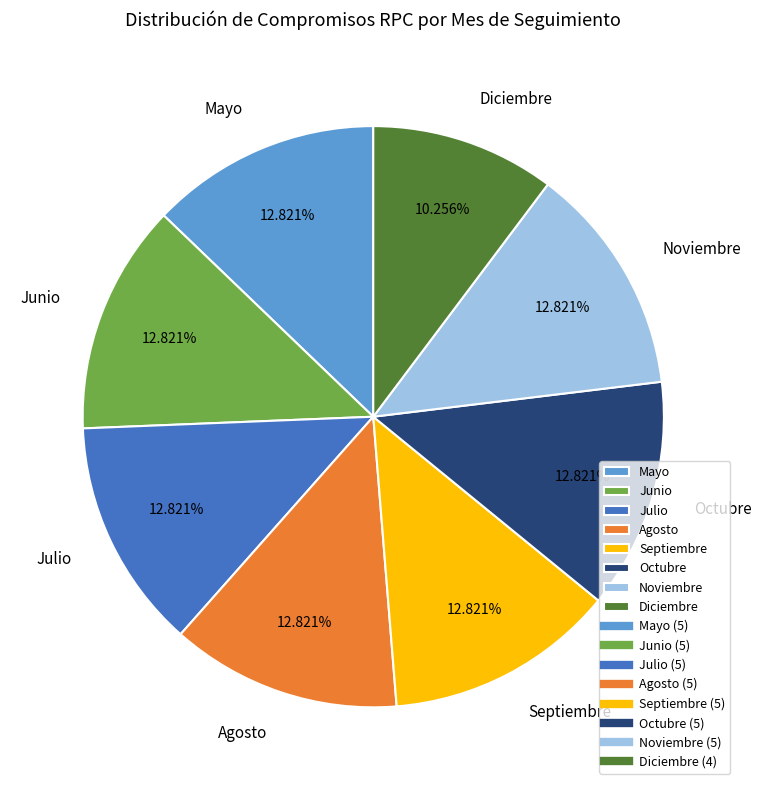

Is the sum of Octubre and Junio greater than half?

No